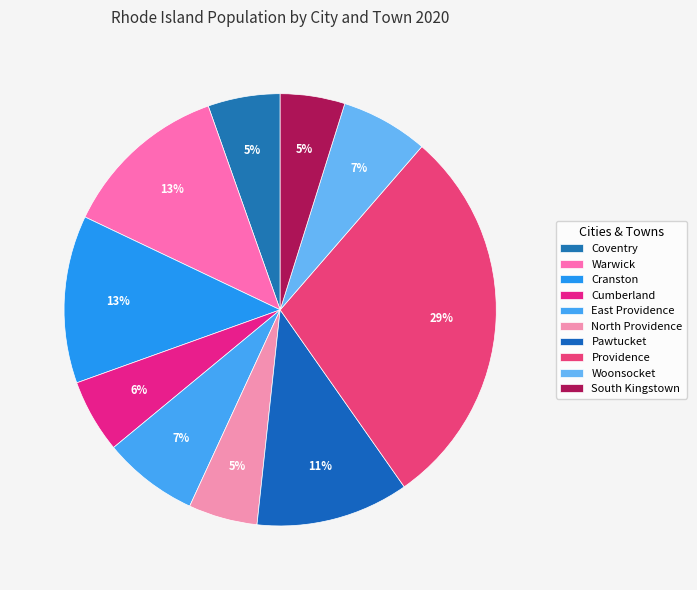

Which slice is the largest?

Providence